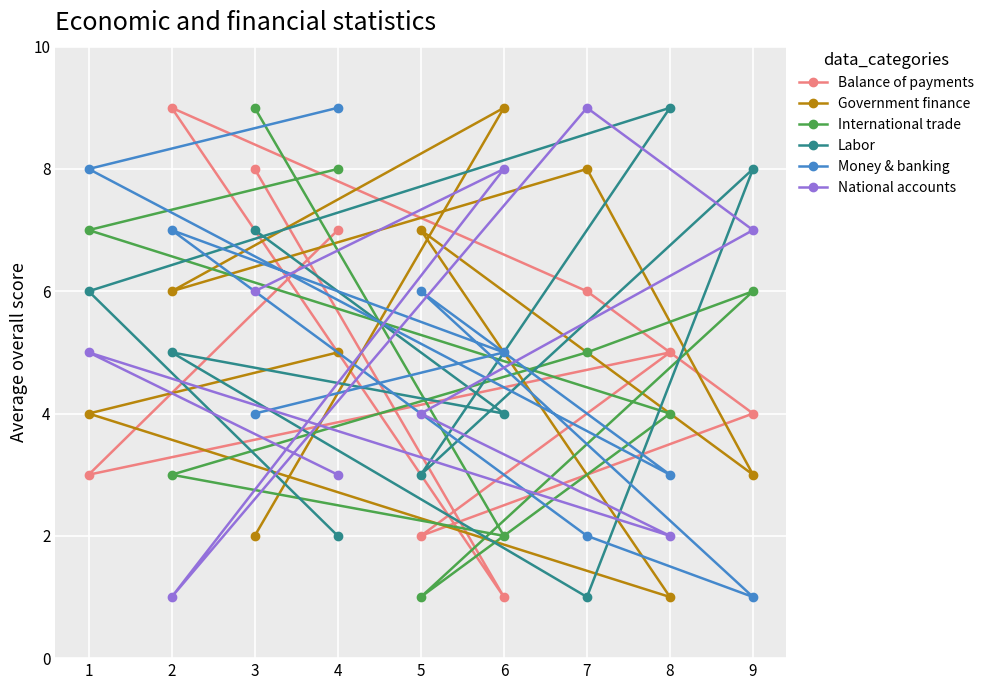

What is the maximum value for Balance of payments?

9